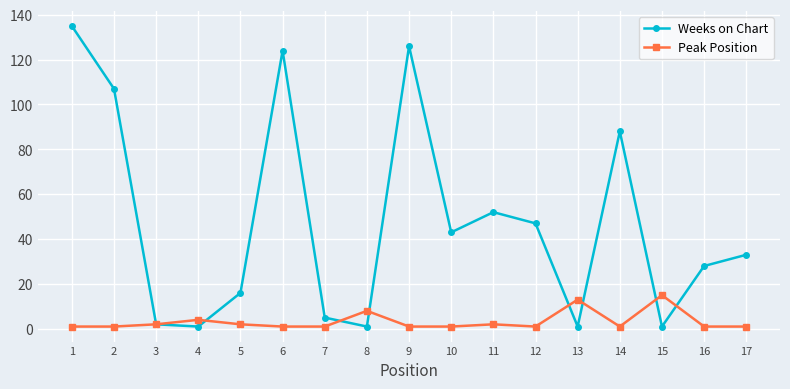

How many lines are shown in the chart?

2